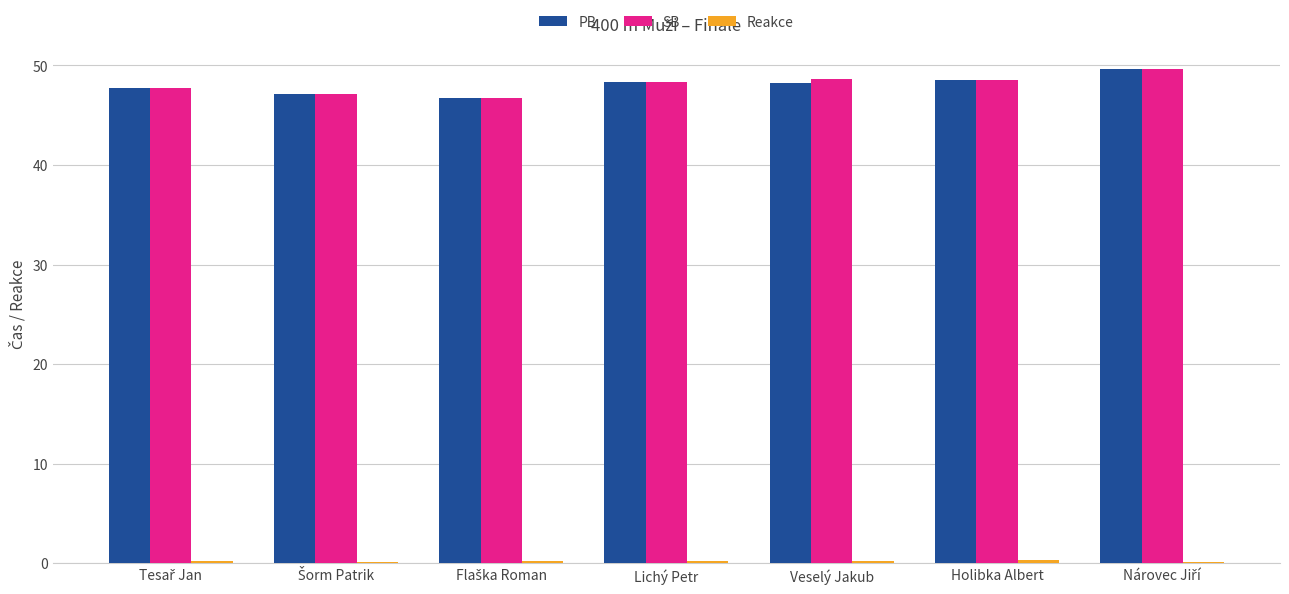

Does the chart contain stacked bars?

No